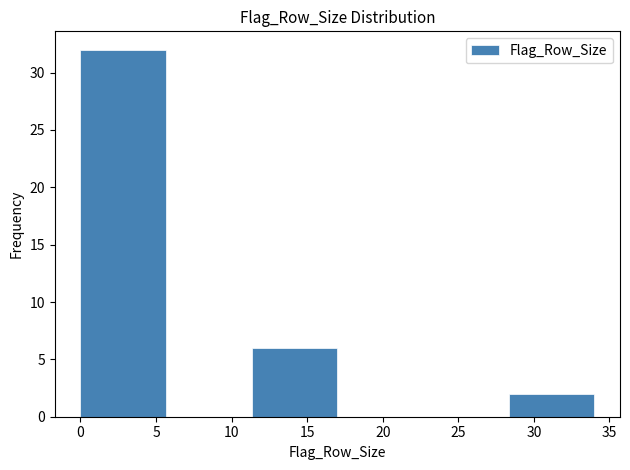

Reading left to right, list every bar in this chart as the range it spans on the x-axis followed by its height. Neither the bar edges nor the heights are printed on the chart, so give them approximately, as read against the axes.

0.0 to 5.5: 32
5.5 to 11.5: 0
11.5 to 17.0: 6
17.0 to 22.5: 0
22.5 to 28.5: 0
28.5 to 34.0: 2